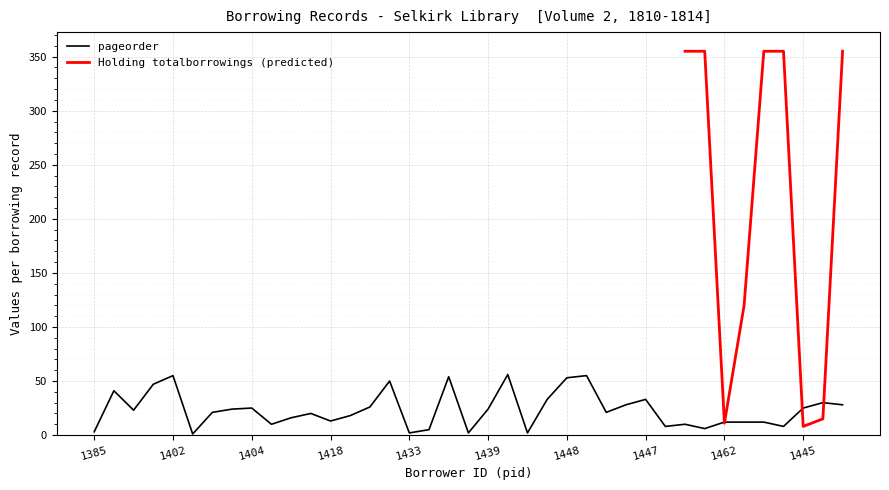

True or false: pageorder has a value of 36 at 1402.

False